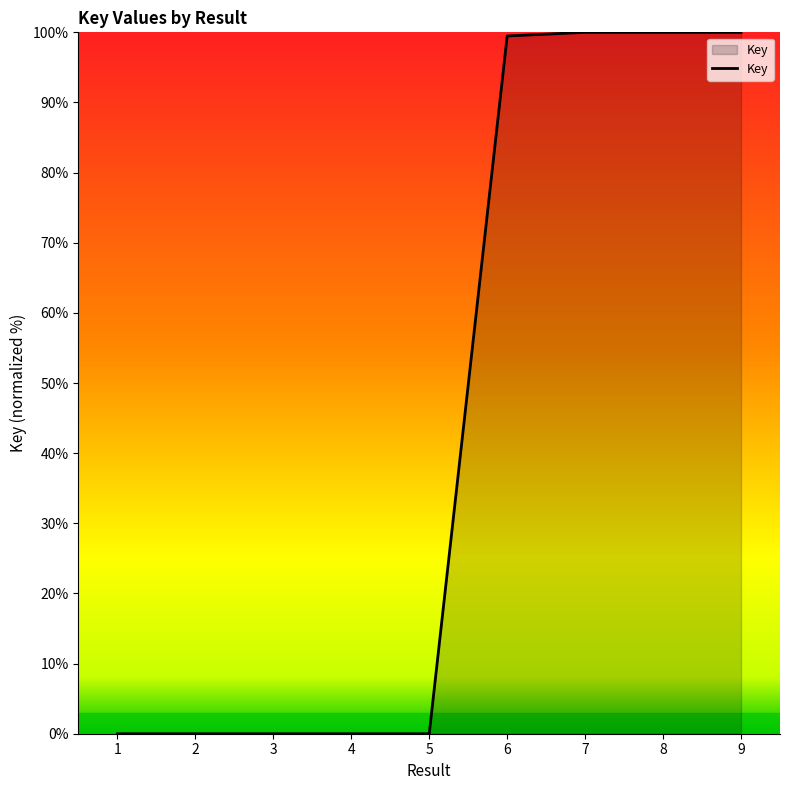

How many lines are shown in the chart?

1